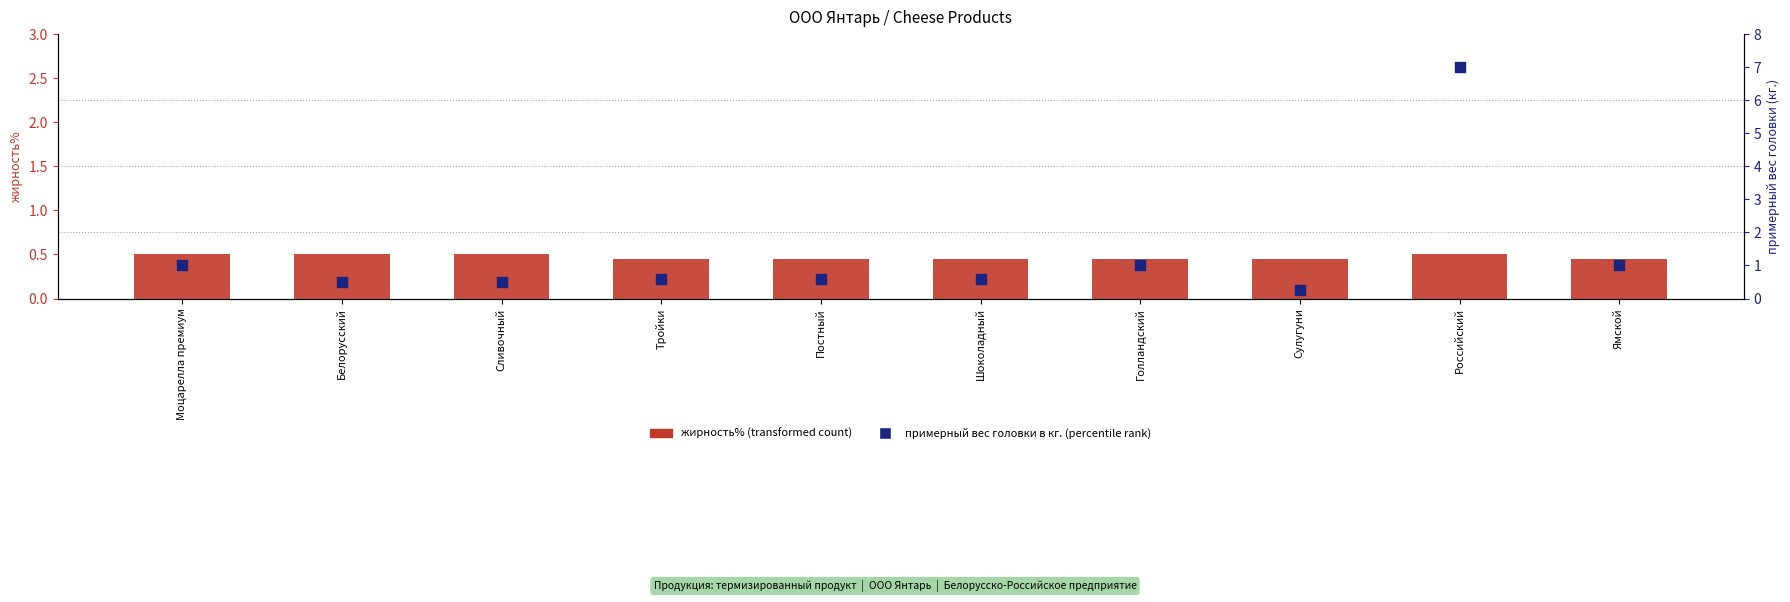

What is the total value across all series at Постный?

1.1